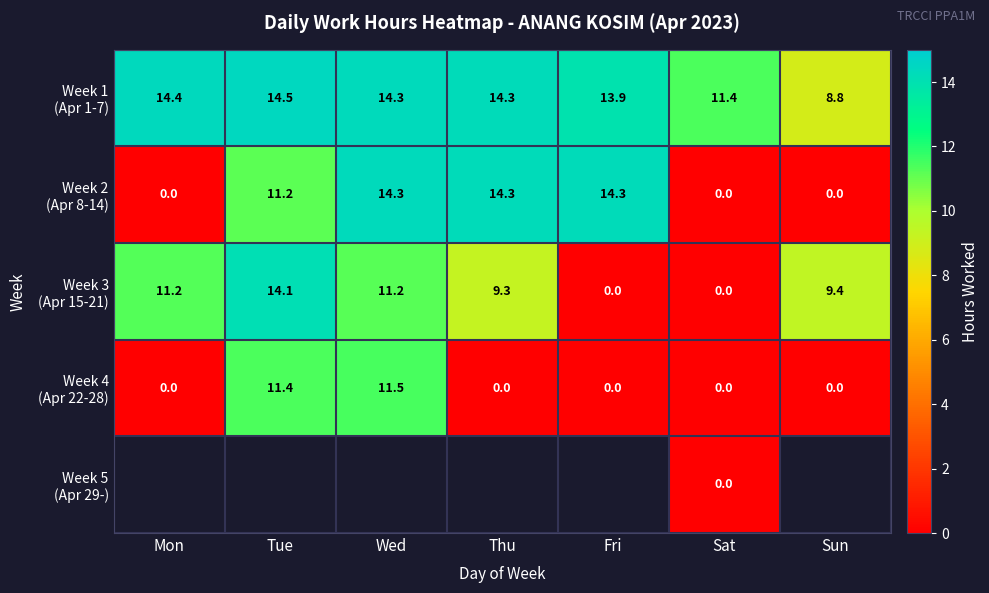

The value of Week 4 (Apr 22-28) at Fri is 0.0. True or false?

True